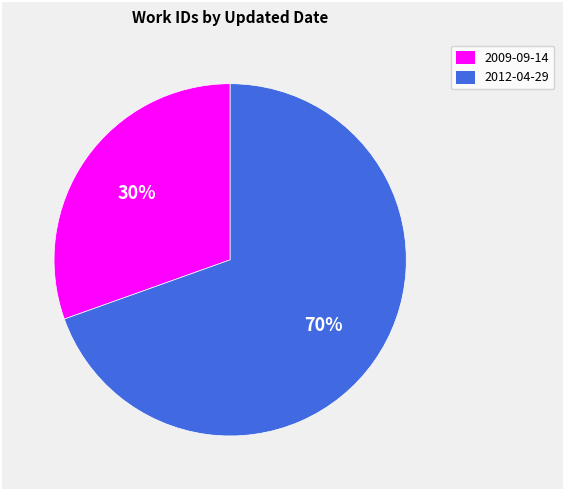

To the nearest percent, what is the combined percentage of 2009-09-14 and 2012-04-29?

100%